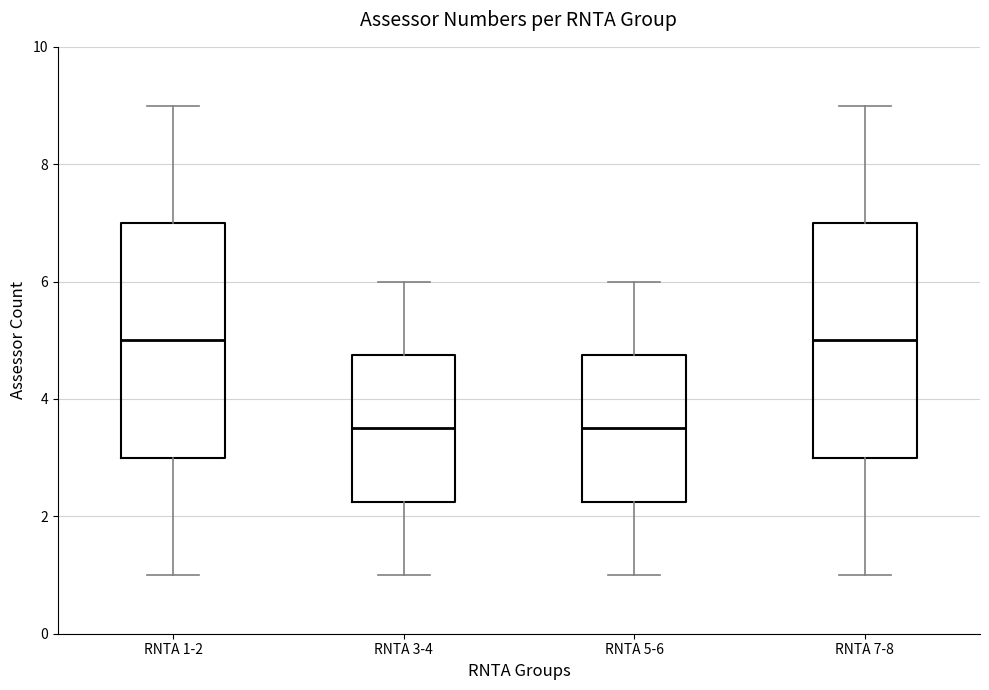

Reading left to right, read every box against the y-axis: the position of its median line, the range the box covers, and the ends of its whiskers. The values are not printed on the chart, so give them approximately, as read against the axis.

RNTA 1-2: median 5.0, box 3.0 to 7.0, whiskers 1.0 to 9.0
RNTA 3-4: median 3.6, box 2.2 to 4.8, whiskers 1.0 to 6.0
RNTA 5-6: median 3.6, box 2.2 to 4.8, whiskers 1.0 to 6.0
RNTA 7-8: median 5.0, box 3.0 to 7.0, whiskers 1.0 to 9.0